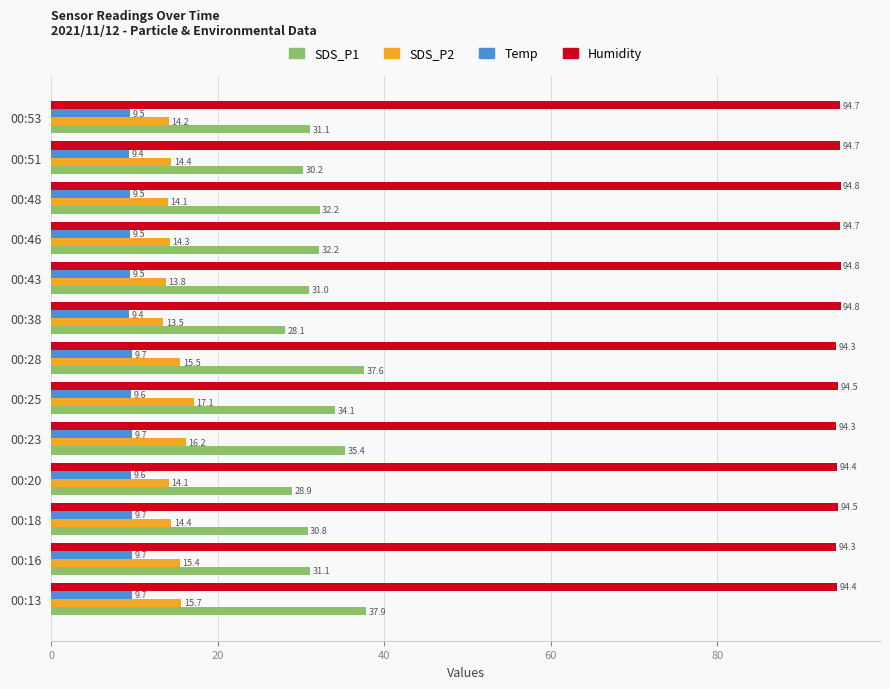

Which series has the largest range (max minus min)?

SDS_P1